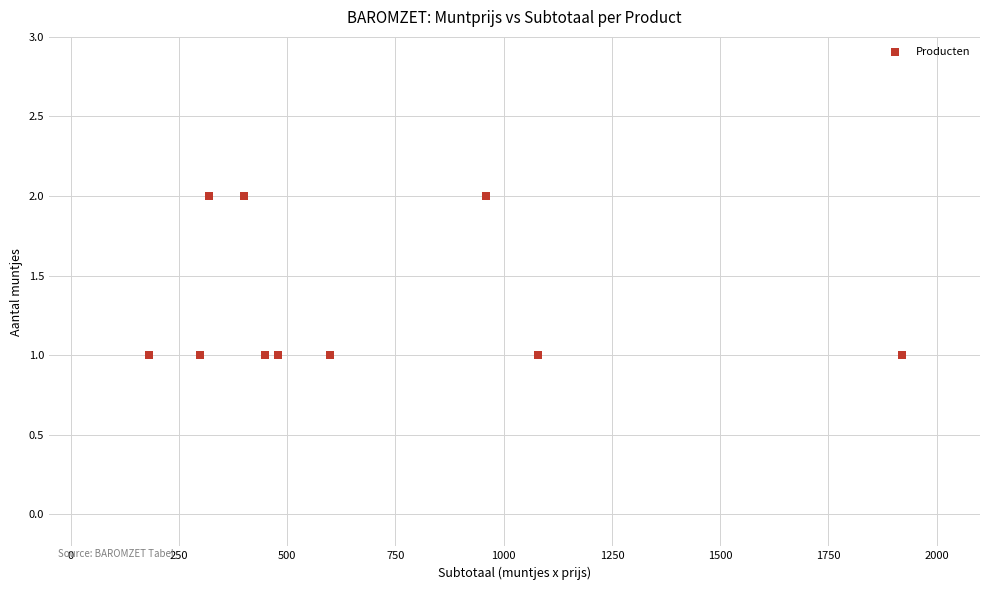

What is the range of X values (max minus min)?

1740